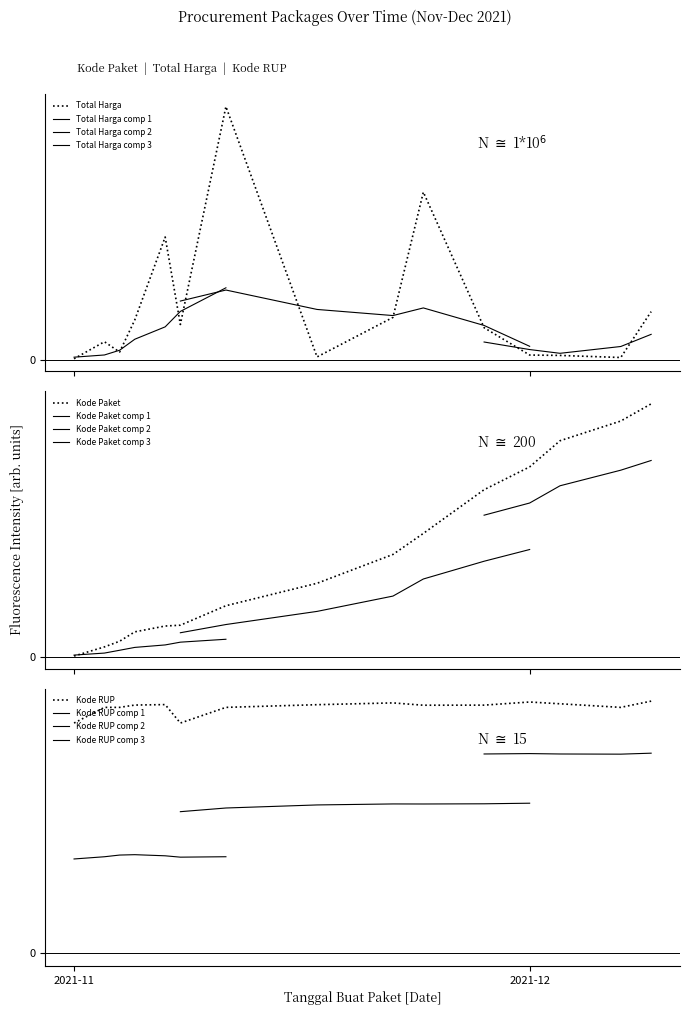

What is the difference between the maximum and minimum values in the Total Harga series?

1.0